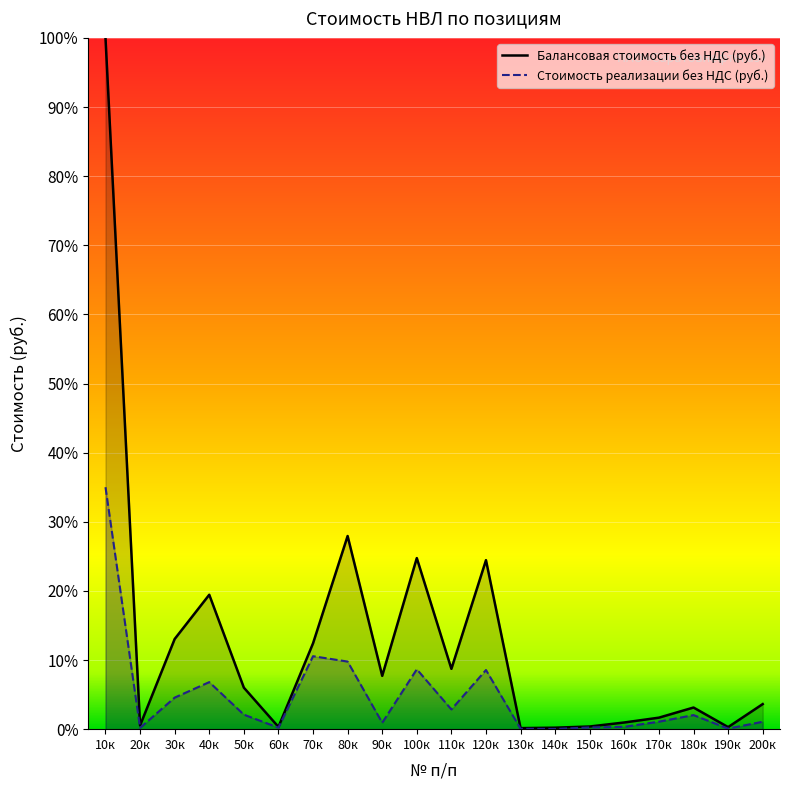

Which has a higher value, 160к or 120к?

120к